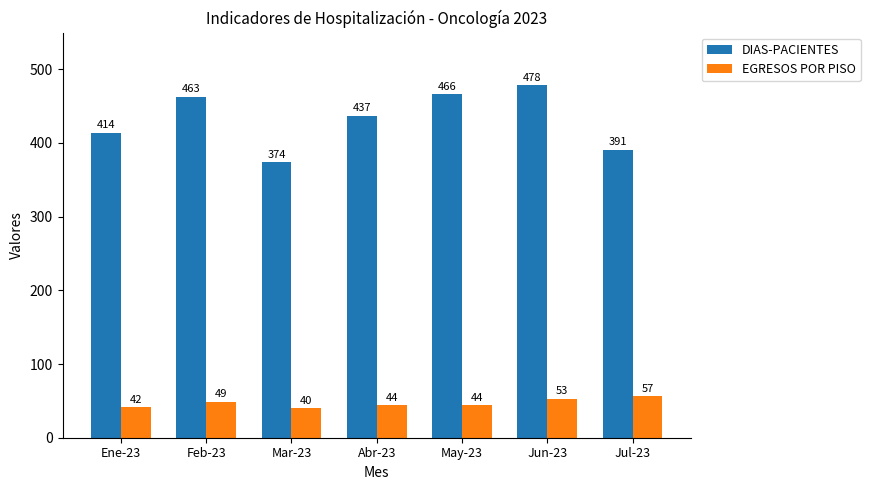

What is the difference between the maximum and minimum values in the EGRESOS POR PISO series?

17